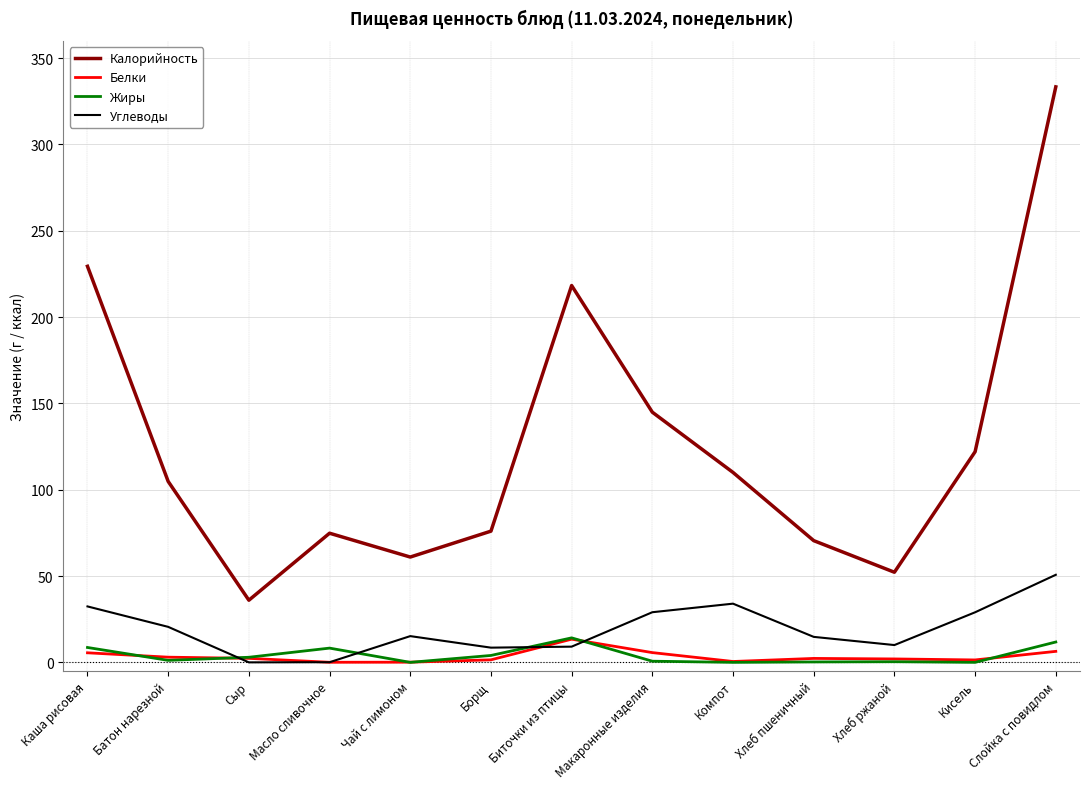

True or false: Белки and Калорийность cross at least once.

False